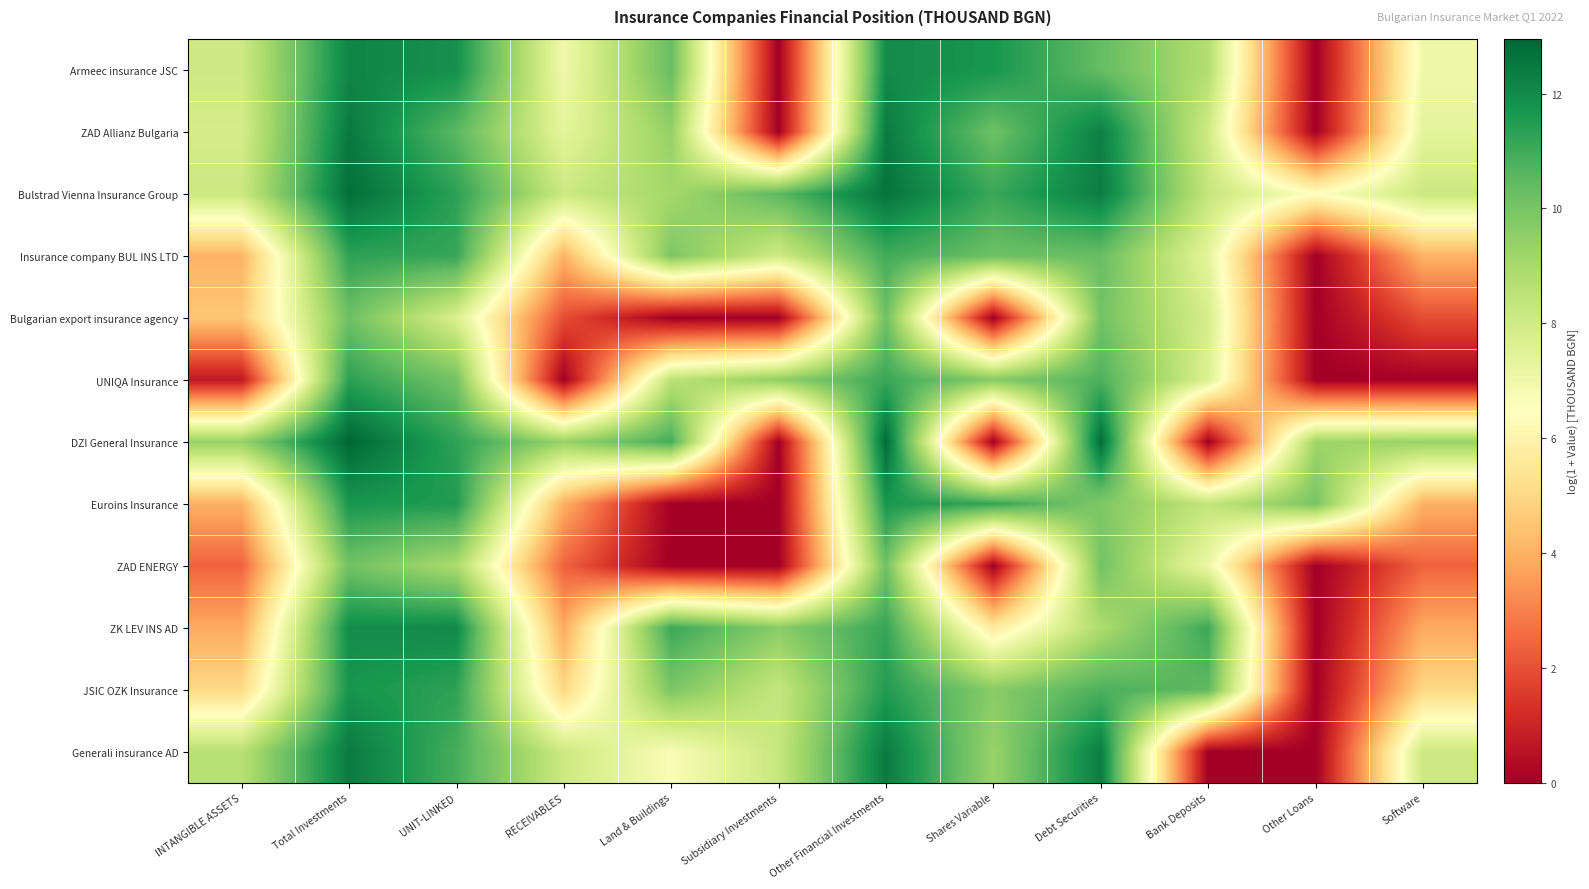

Reading left to right, list all the values displayed in this chart.

Аrmeec insurance JSC: INTANGIBLE ASSETS=8.1	Total Investments=12.1	UNIT-LINKED=11.8	RECEIVABLES=7.0	Land & Buildings=10.3	Subsidiary Investments=0.0	Other Financial Investments=12.0	Shares Variable=11.7	Debt Securities=10.4	Bank Deposits=8.7	Other Loans=0.0	Software=7.0
ZAD Allianz Bulgaria: INTANGIBLE ASSETS=7.9	Total Investments=12.5	UNIT-LINKED=10.5	RECEIVABLES=7.3	Land & Buildings=9.4	Subsidiary Investments=0.0	Other Financial Investments=12.4	Shares Variable=10.2	Debt Securities=12.3	Bank Deposits=8.0	Other Loans=0.0	Software=7.3
Bulstrad Vienna Insurance Group: INTANGIBLE ASSETS=8.1	Total Investments=12.8	UNIT-LINKED=11.3	RECEIVABLES=8.1	Land & Buildings=9.1	Subsidiary Investments=10.5	Other Financial Investments=12.6	Shares Variable=11.1	Debt Securities=12.3	Bank Deposits=8.3	Other Loans=6.5	Software=8.1
Insurance company BUL INS LTD: INTANGIBLE ASSETS=4.1	Total Investments=11.3	UNIT-LINKED=11.2	RECEIVABLES=4.1	Land & Buildings=9.9	Subsidiary Investments=8.0	Other Financial Investments=11.0	Shares Variable=10.2	Debt Securities=10.3	Bank Deposits=7.4	Other Loans=0.0	Software=4.1
Bulgarian export insurance agency: INTANGIBLE ASSETS=4.5	Total Investments=10.2	UNIT-LINKED=7.7	RECEIVABLES=1.9	Land & Buildings=0.0	Subsidiary Investments=0.0	Other Financial Investments=10.2	Shares Variable=0.0	Debt Securities=10.1	Bank Deposits=7.8	Other Loans=0.0	Software=1.9
UNIQA Insurance: INTANGIBLE ASSETS=0.7	Total Investments=11.3	UNIT-LINKED=10.1	RECEIVABLES=0.0	Land & Buildings=8.5	Subsidiary Investments=9.5	Other Financial Investments=11.1	Shares Variable=9.7	Debt Securities=10.8	Bank Deposits=7.6	Other Loans=0.0	Software=0.0
DZI General Insurance: INTANGIBLE ASSETS=9.4	Total Investments=13.0	UNIT-LINKED=11.3	RECEIVABLES=9.3	Land & Buildings=10.9	Subsidiary Investments=0.0	Other Financial Investments=12.8	Shares Variable=0.0	Debt Securities=12.8	Bank Deposits=0.0	Other Loans=9.2	Software=9.3
Euroins Insurance: INTANGIBLE ASSETS=4.0	Total Investments=11.7	UNIT-LINKED=11.5	RECEIVABLES=4.0	Land & Buildings=0.0	Subsidiary Investments=0.0	Other Financial Investments=11.7	Shares Variable=11.2	Debt Securities=9.8	Bank Deposits=8.3	Other Loans=10.0	Software=4.0
ZAD ENERGY: INTANGIBLE ASSETS=2.4	Total Investments=10.1	UNIT-LINKED=8.9	RECEIVABLES=2.4	Land & Buildings=0.0	Subsidiary Investments=0.0	Other Financial Investments=10.1	Shares Variable=0.0	Debt Securities=10.1	Bank Deposits=7.1	Other Loans=0.0	Software=2.4
ZK LEV INS AD: INTANGIBLE ASSETS=3.9	Total Investments=11.9	UNIT-LINKED=12.0	RECEIVABLES=3.9	Land & Buildings=11.1	Subsidiary Investments=9.6	Other Financial Investments=11.2	Shares Variable=5.6	Debt Securities=8.9	Bank Deposits=11.1	Other Loans=0.0	Software=3.9
JSIC OZK Insurance: INTANGIBLE ASSETS=5.0	Total Investments=11.7	UNIT-LINKED=11.3	RECEIVABLES=5.0	Land & Buildings=9.9	Subsidiary Investments=8.3	Other Financial Investments=11.5	Shares Variable=9.6	Debt Securities=10.8	Bank Deposits=10.5	Other Loans=0.0	Software=5.0
Generali insurance AD: INTANGIBLE ASSETS=8.6	Total Investments=12.4	UNIT-LINKED=10.9	RECEIVABLES=8.1	Land & Buildings=6.7	Subsidiary Investments=8.2	Other Financial Investments=12.4	Shares Variable=9.3	Debt Securities=12.4	Bank Deposits=0.0	Other Loans=0.0	Software=8.1